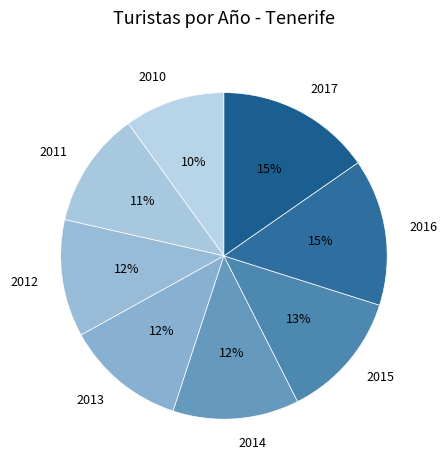

Count the number of slices in the pie.

8